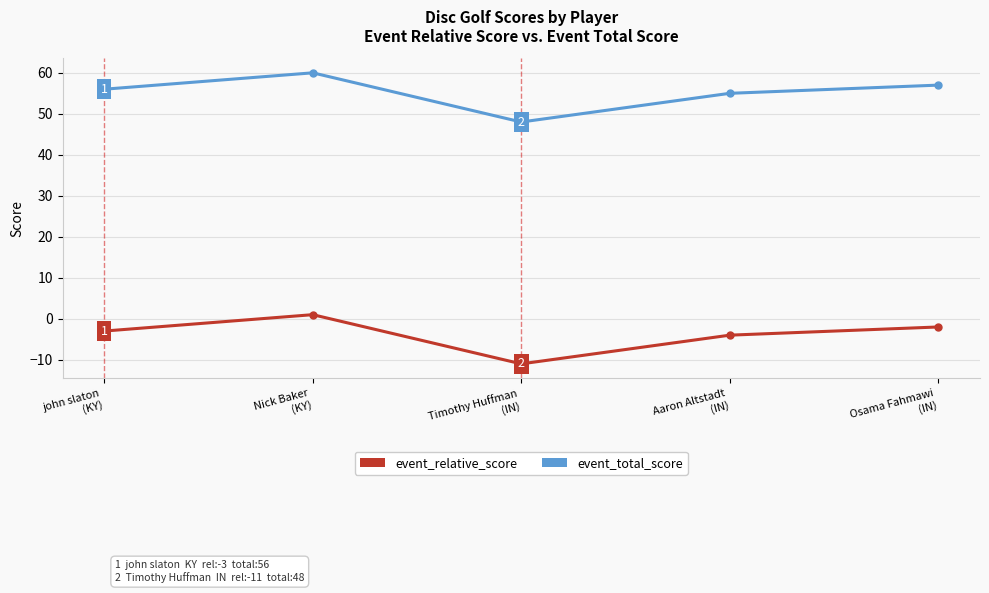

What is the value of the event_relative_score point at the 3rd from the left?

-11